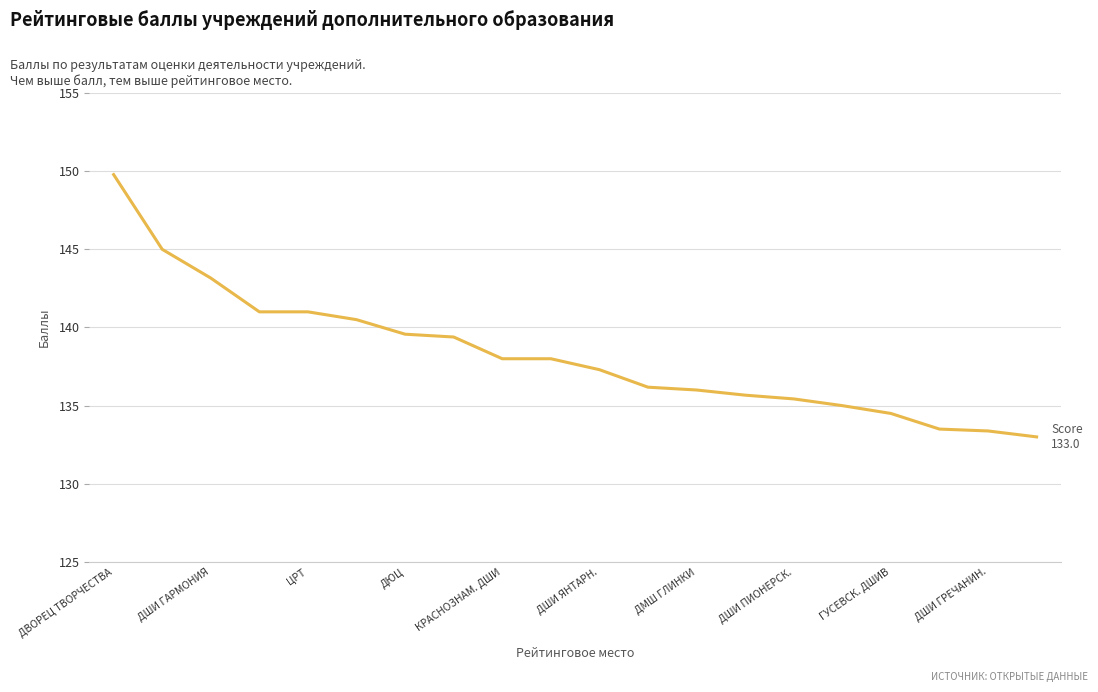

What is the minimum value shown in the chart?

133.0